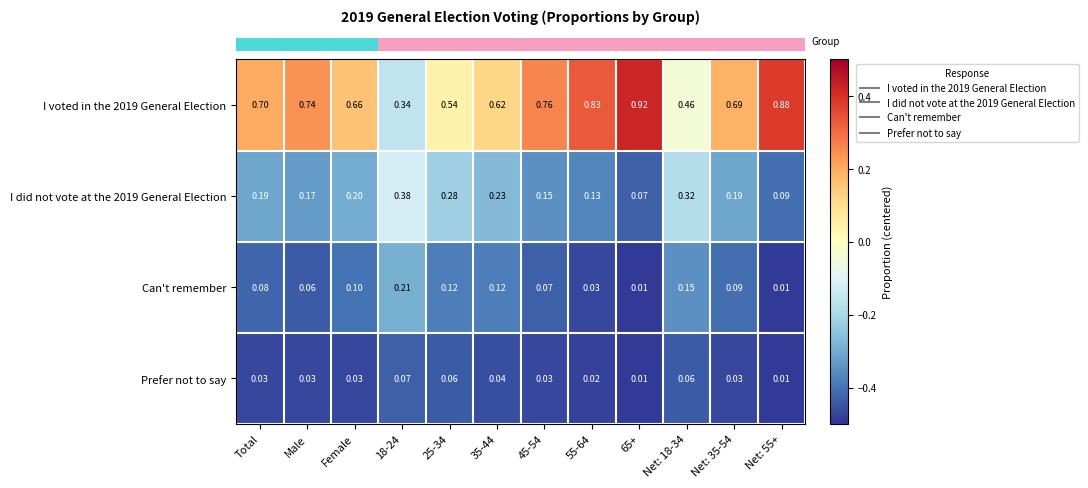

Is the value of Prefer not to say at Male greater than the value of I did not vote at the 2019 General Election at Net: 35-54?

No